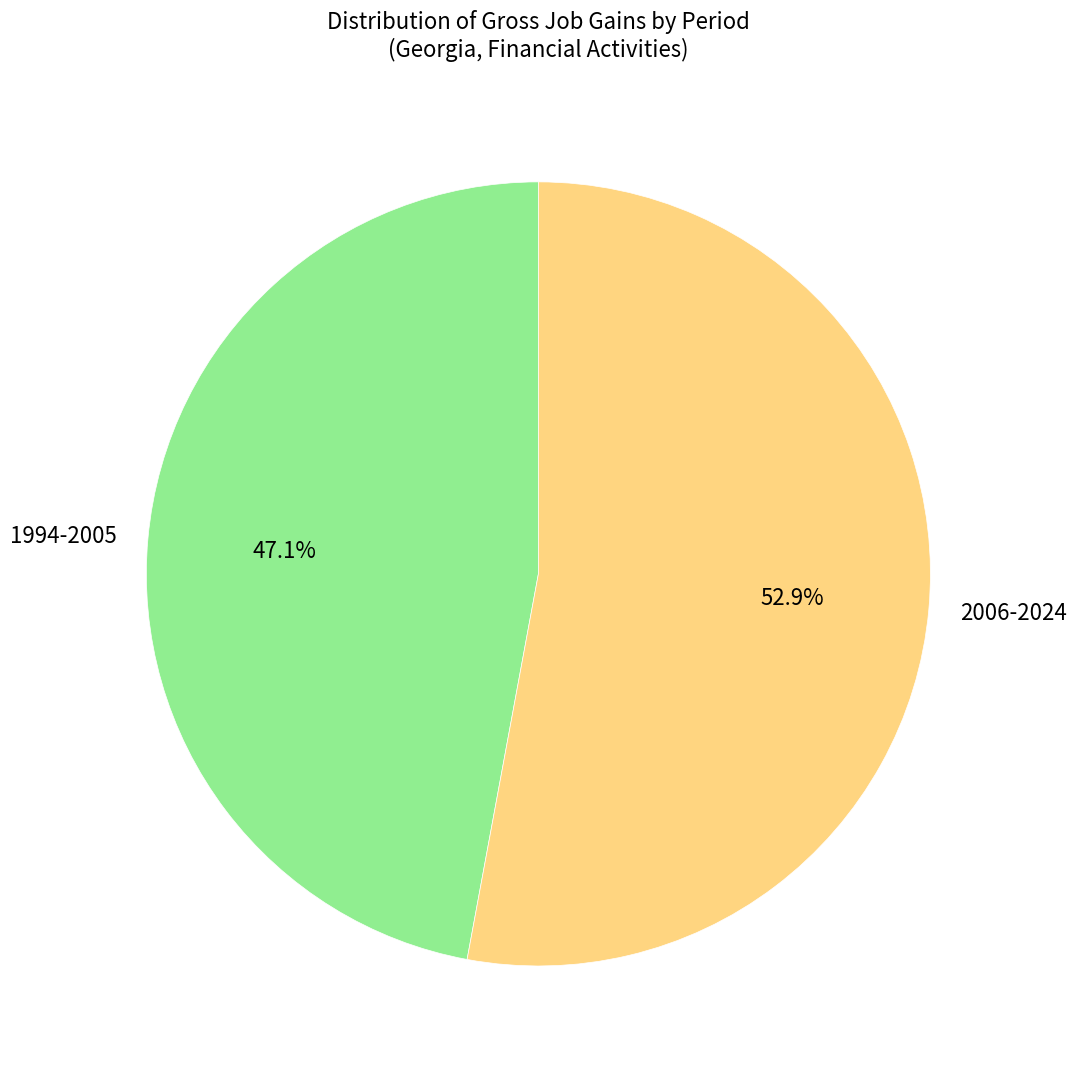

How many segments does this pie chart have?

2